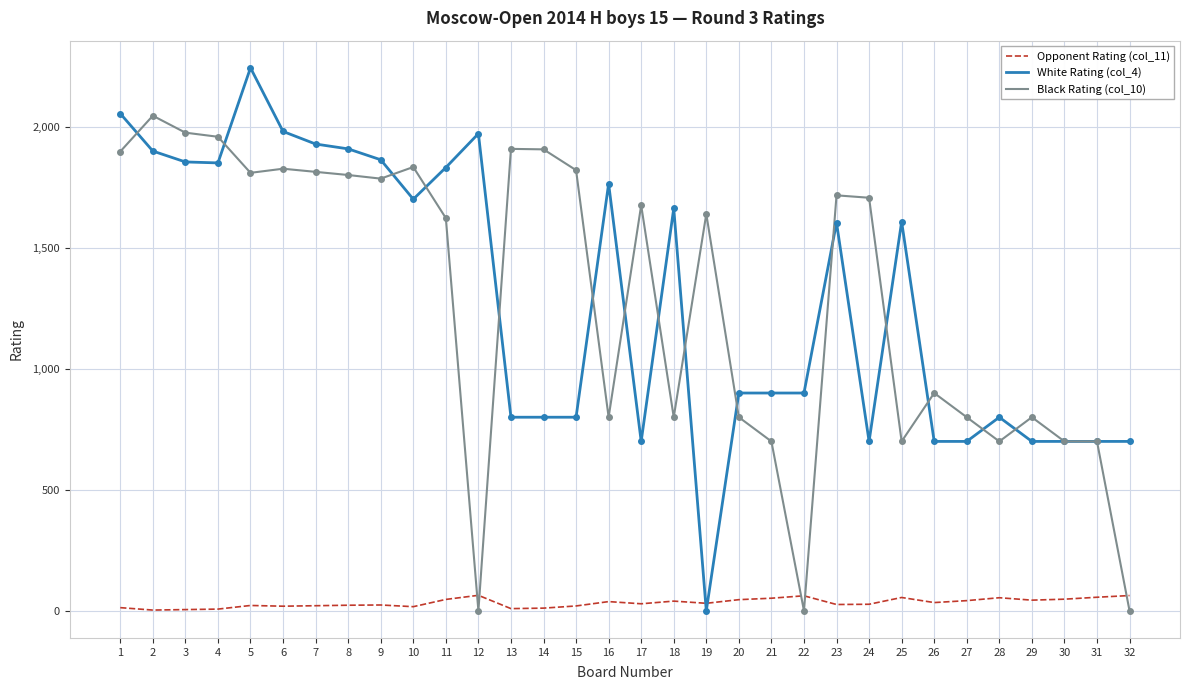

True or false: White Rating (col_4) has a value of 800 at 15.

True